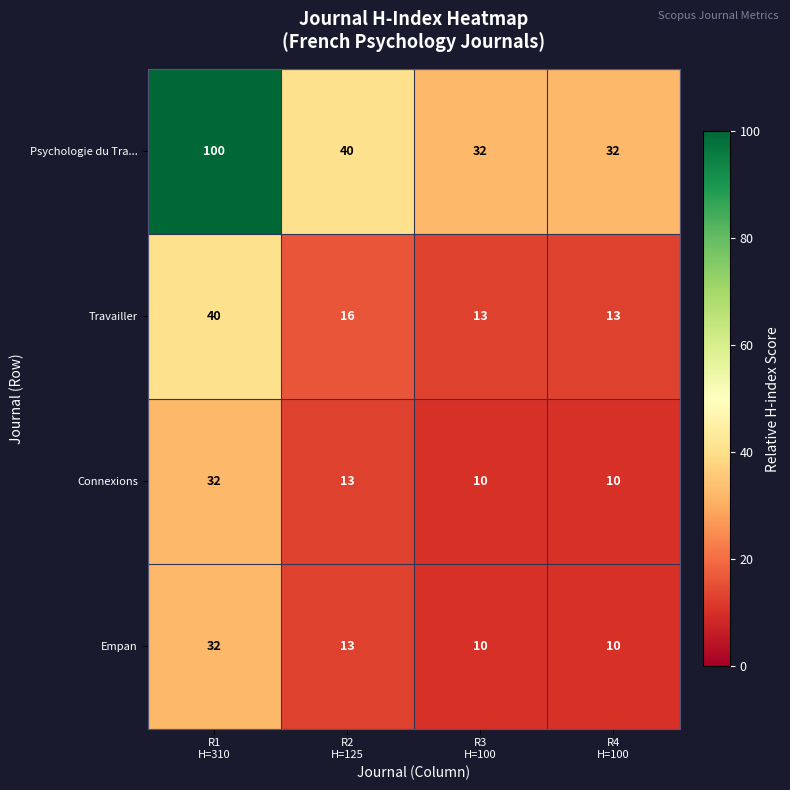

What is the sum of all Travailler values?

82